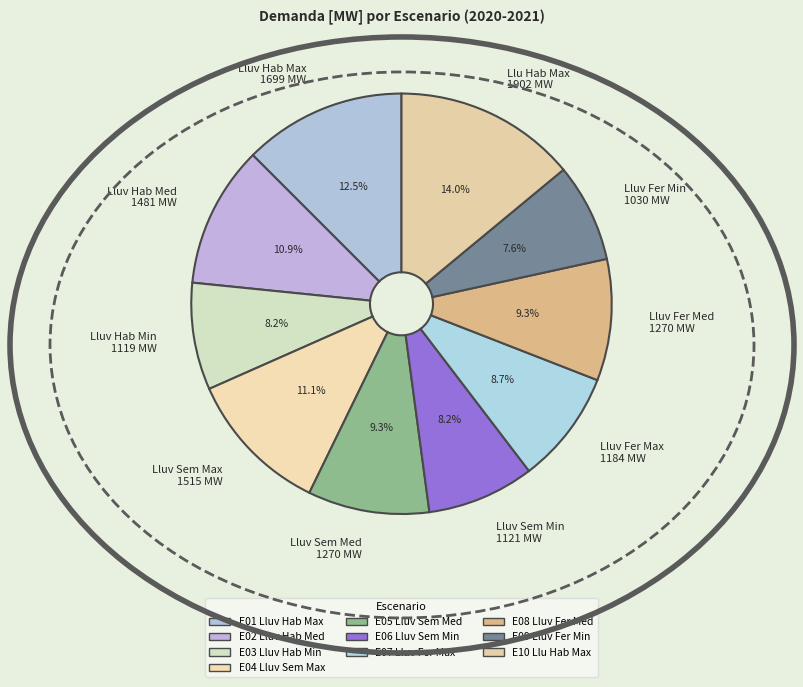

Count the number of slices in the pie.

10